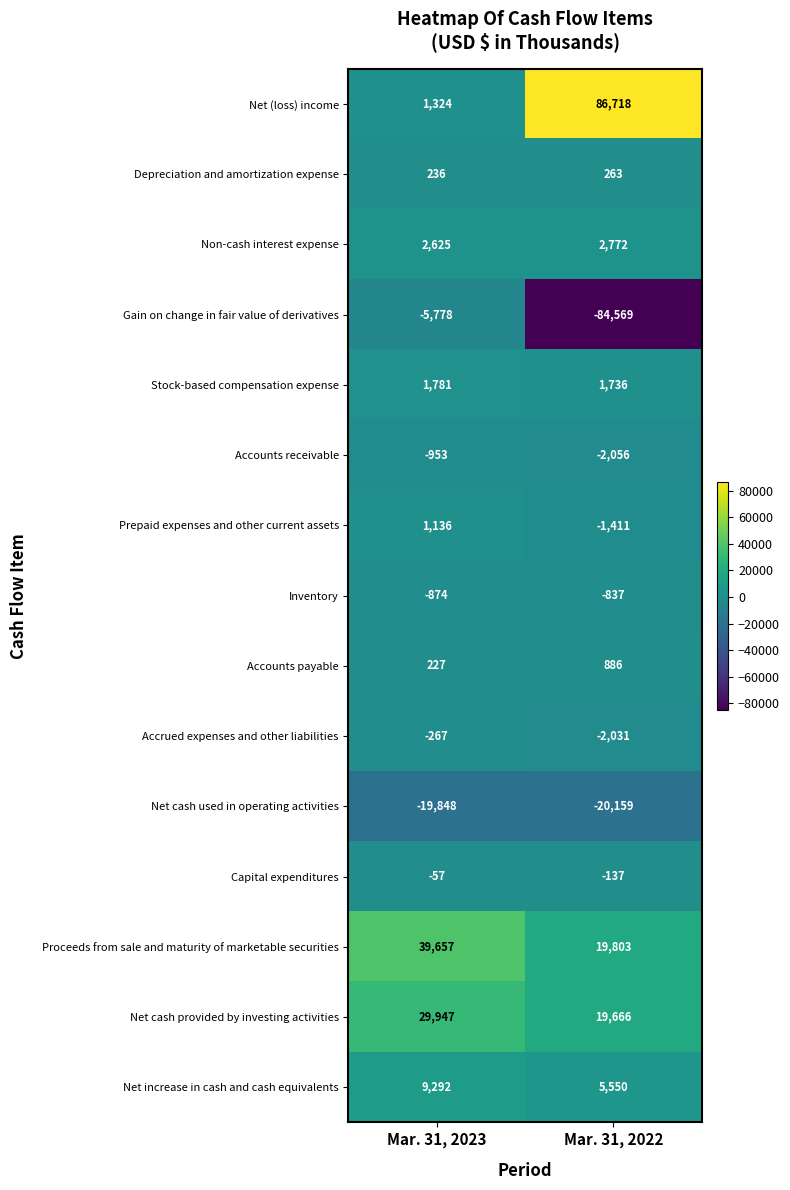

At which category is the sum across all series the highest?

Mar. 31, 2023